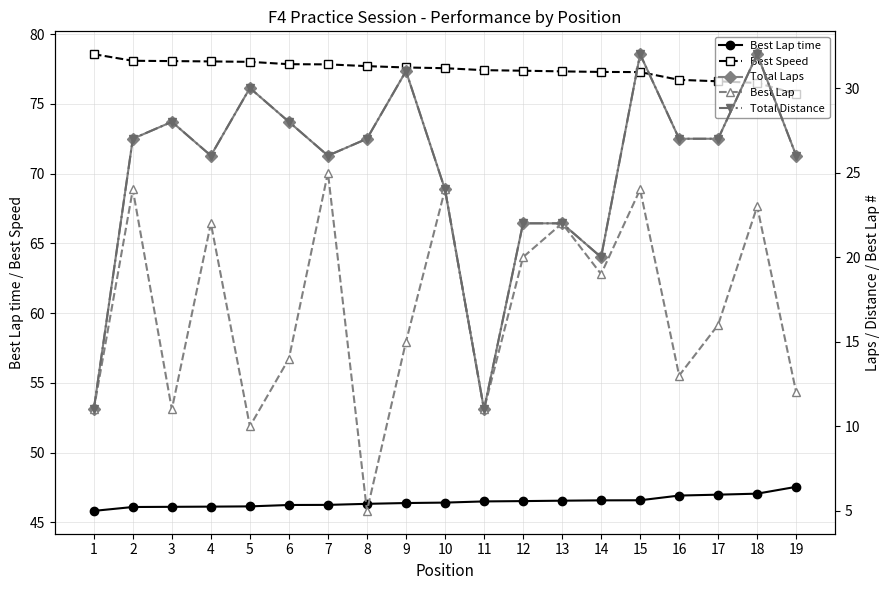

Reading right to left, what are all the values shown in this chart?

Best Lap time: 19=47.5	18=47.1	17=47.0	16=46.9	15=46.6	14=46.6	13=46.6	12=46.5	11=46.5	10=46.4	9=46.4	8=46.3	7=46.3	6=46.2	5=46.1	4=46.1	3=46.1	2=46.1	1=45.8
Best Speed: 19=75.7	18=76.5	17=76.6	16=76.7	15=77.3	14=77.3	13=77.3	12=77.4	11=77.4	10=77.6	9=77.6	8=77.7	7=77.8	6=77.8	5=78.0	4=78.0	3=78.1	2=78.1	1=78.6
Total Laps: 19=26.0	18=32.0	17=27.0	16=27.0	15=32.0	14=20.0	13=22.0	12=22.0	11=11.0	10=24.0	9=31.0	8=27.0	7=26.0	6=28.0	5=30.0	4=26.0	3=28.0	2=27.0	1=11.0
Best Lap: 19=12.0	18=23.0	17=16.0	16=13.0	15=24.0	14=19.0	13=22.0	12=20.0	11=11.0	10=24.0	9=15.0	8=5.0	7=25.0	6=14.0	5=10.0	4=22.0	3=11.0	2=24.0	1=11.0
Total Distance: 19=26.0	18=32.0	17=27.0	16=27.0	15=32.0	14=20.0	13=22.0	12=22.0	11=11.0	10=24.0	9=31.0	8=27.0	7=26.0	6=28.0	5=30.0	4=26.0	3=28.0	2=27.0	1=11.0